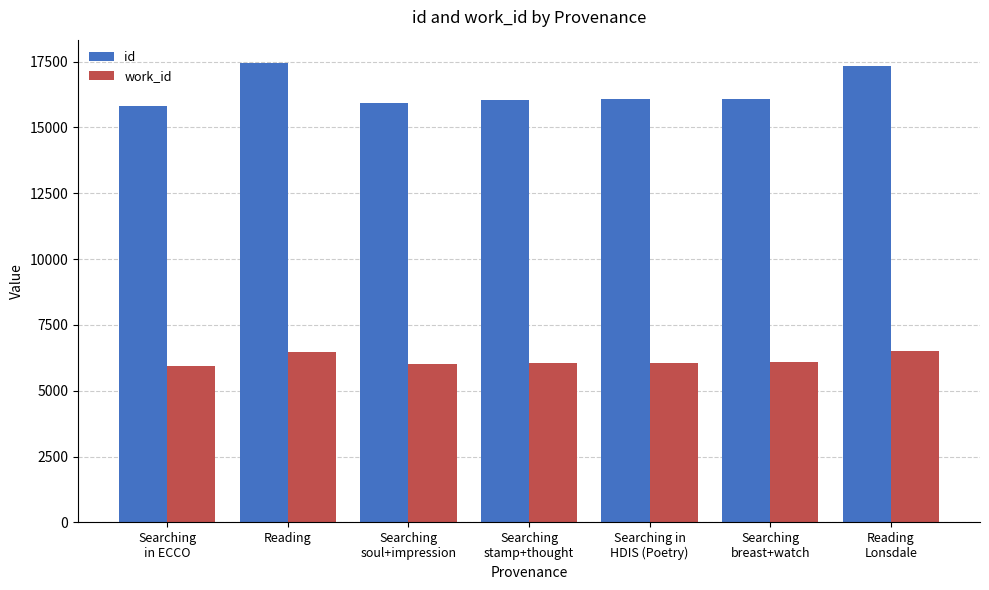

Which series has the largest total across all categories?

id